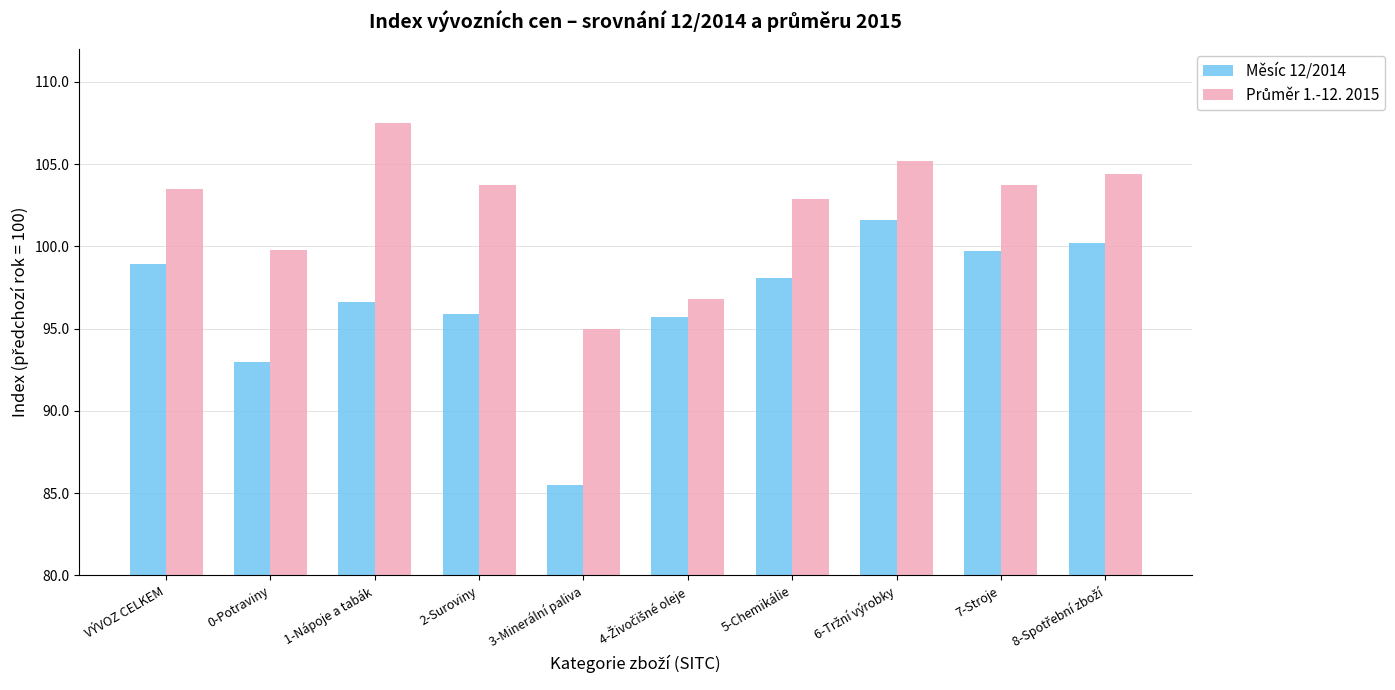

How many values in the Měsíc 12/2014 series are below 98?

5